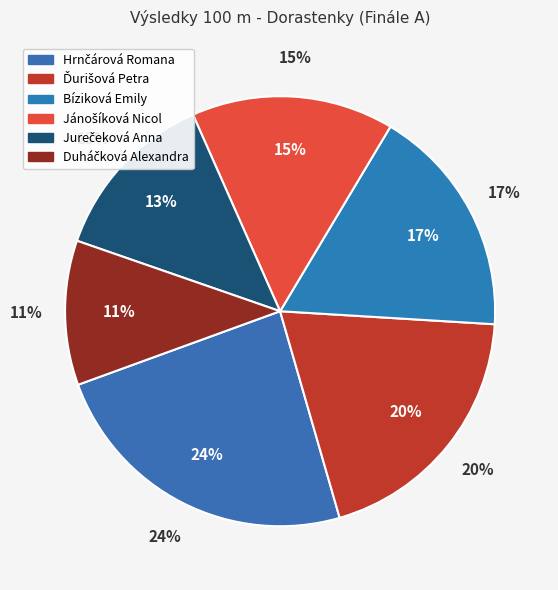

Is it true that Bíziková Emily is 10% of the pie?

False